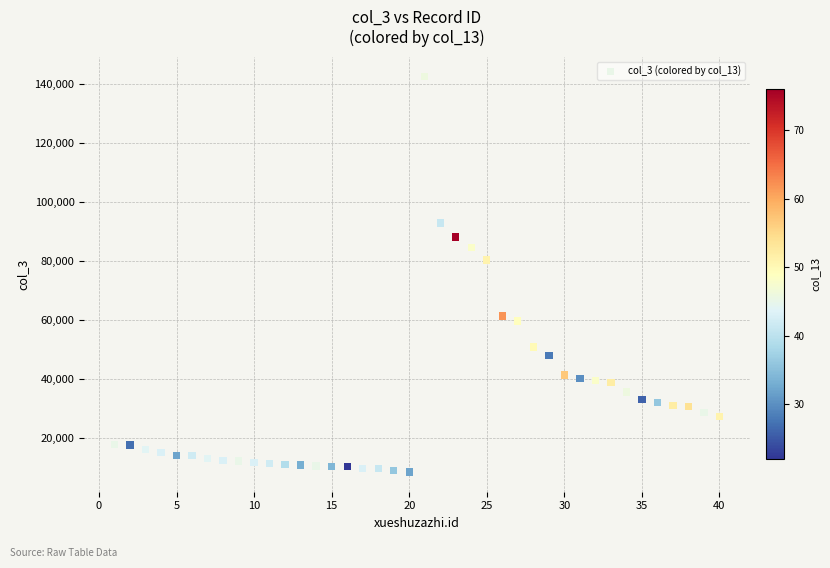

What Y value in the scatter plot is closest to 75421?

80200